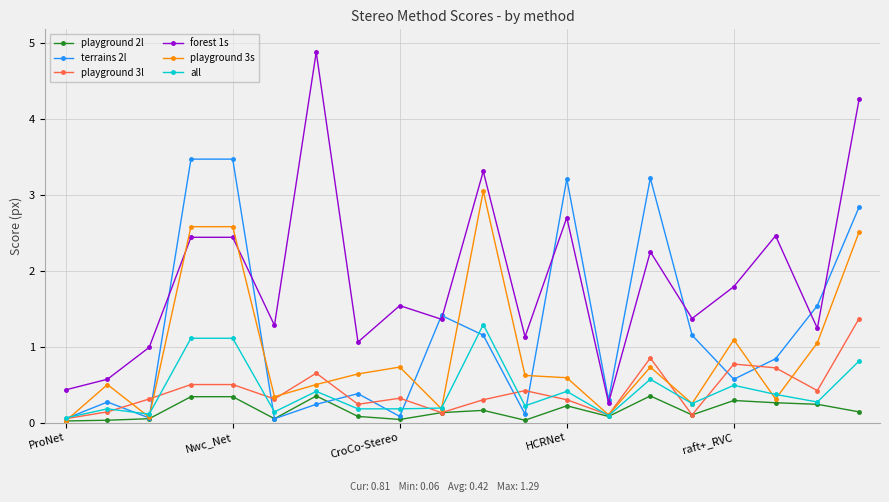

Which series has the widest spread of values?

forest 1s